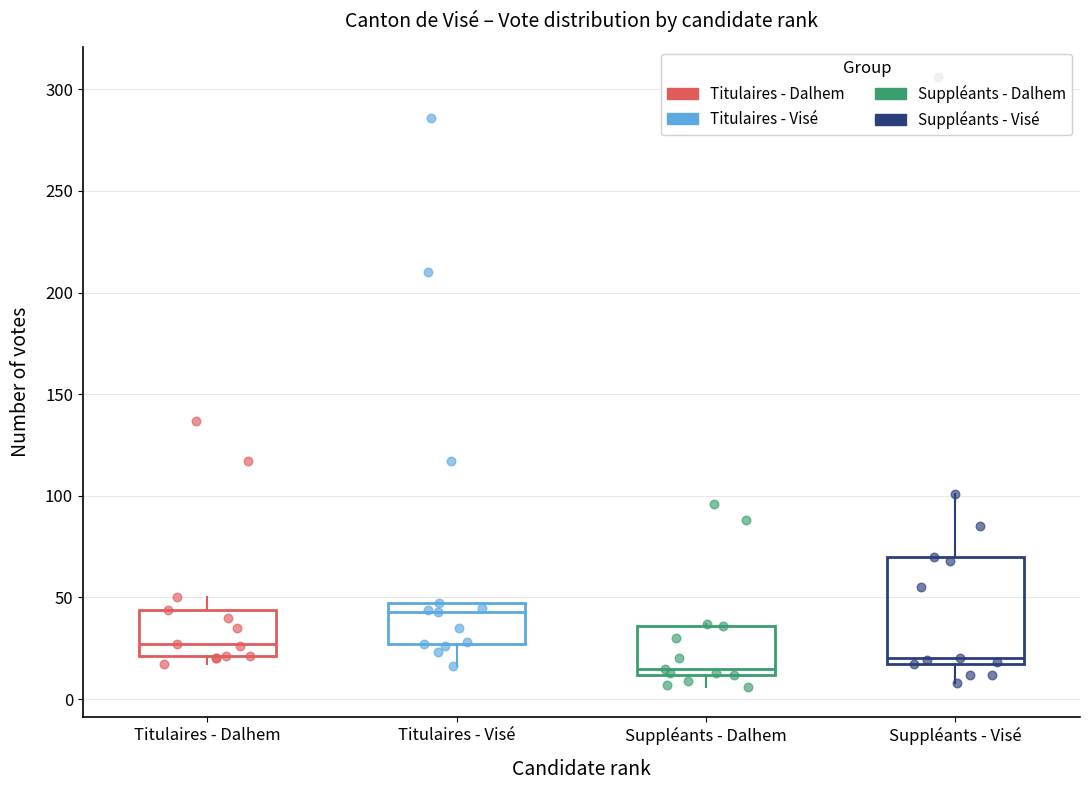

Where is the lower edge of the box for Titulaires - Visé on the y-axis? The values are not printed on the chart, so give them approximately, as read against the axis.

25